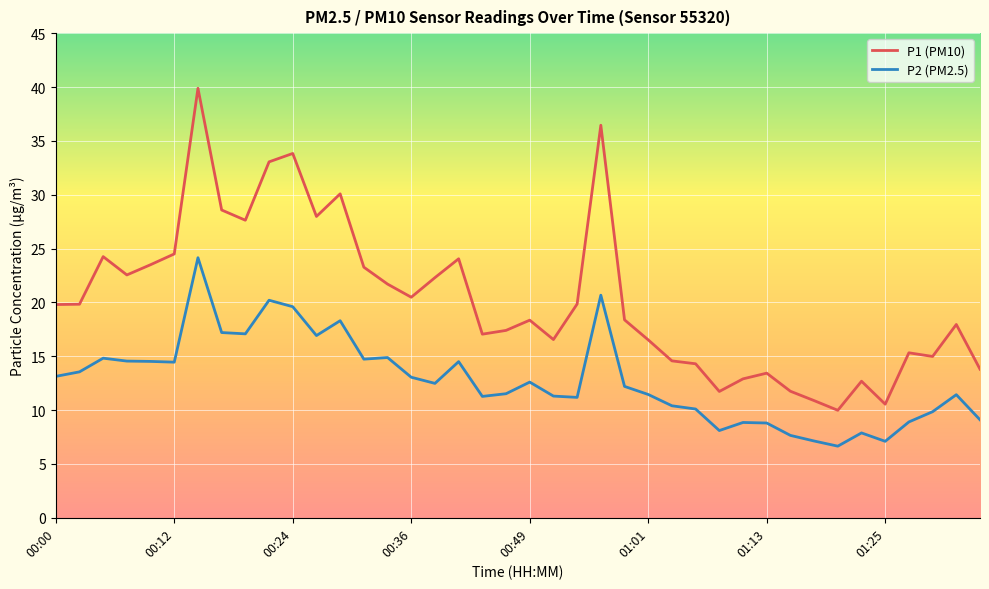

List the series in order of their overall mean, highest first.

P1 (PM10), P2 (PM2.5)